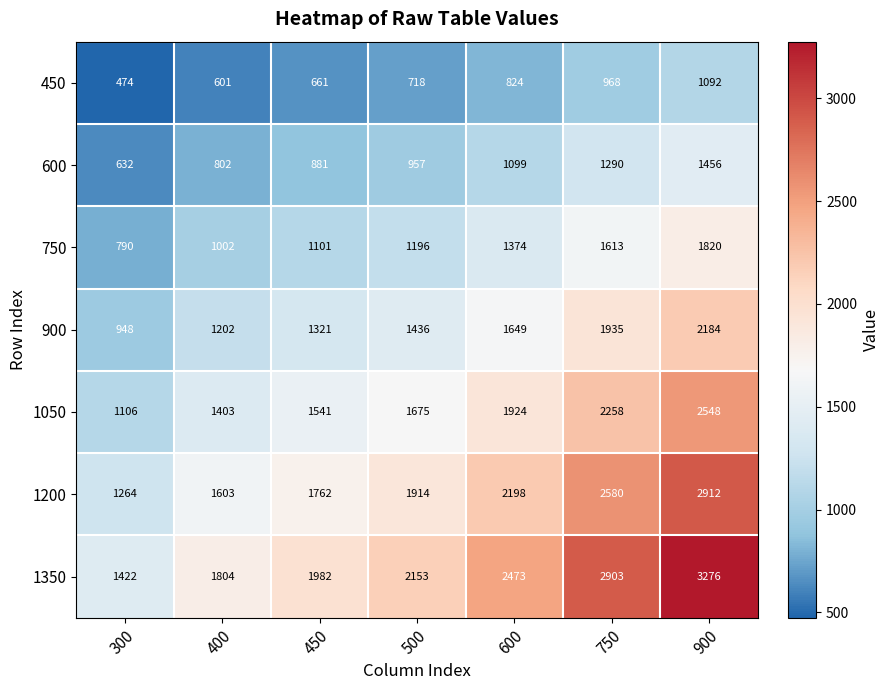

What is the approximate value of 1050 at 300, to the nearest 50?

1100